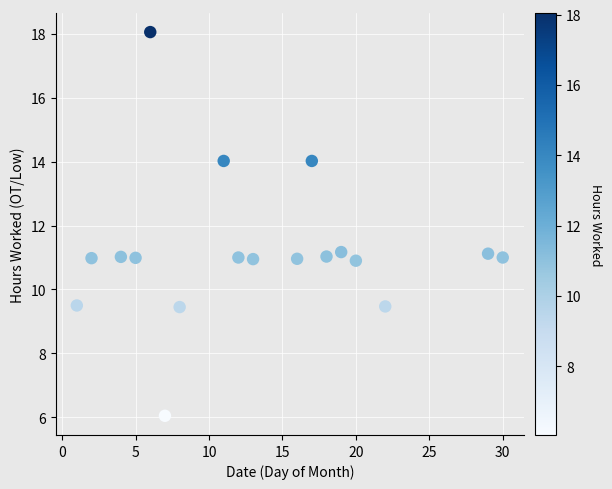

What is the range of X values (max minus min)?

29.0